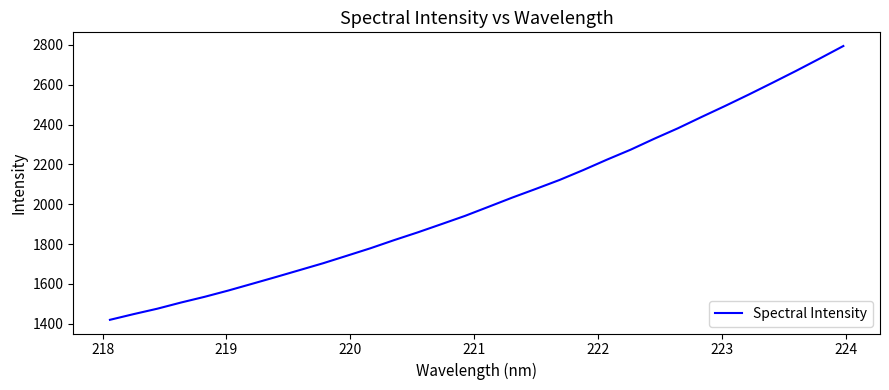

What is the difference between the maximum and minimum values?

1374.4